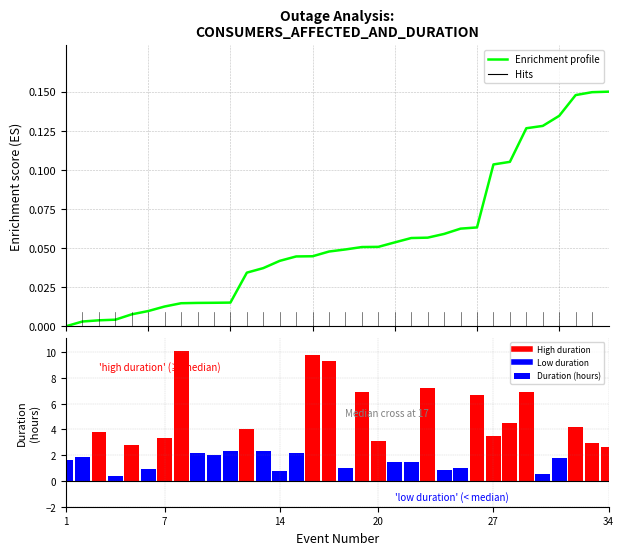

What is the sum of all Duration (hours) values?

116.5